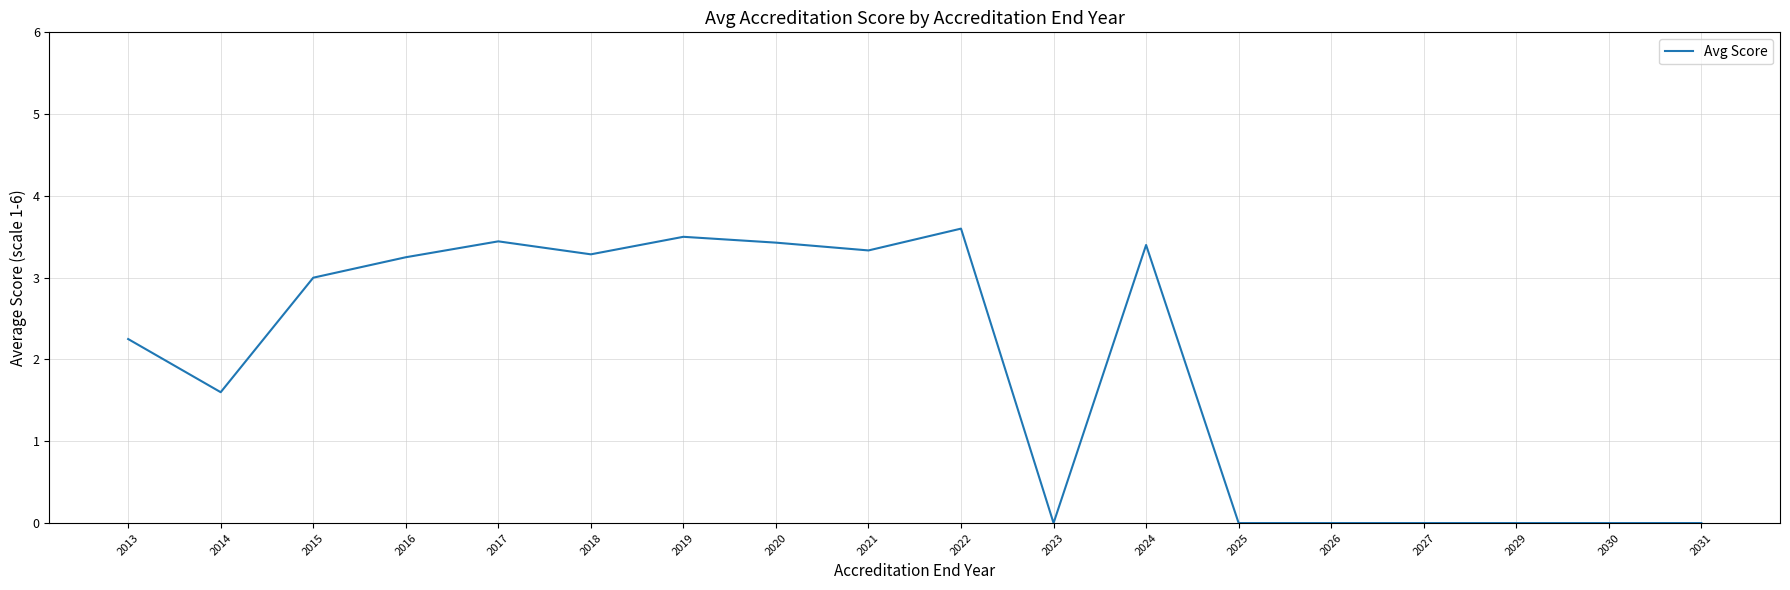

The value at 2016 is 1.1. True or false?

False